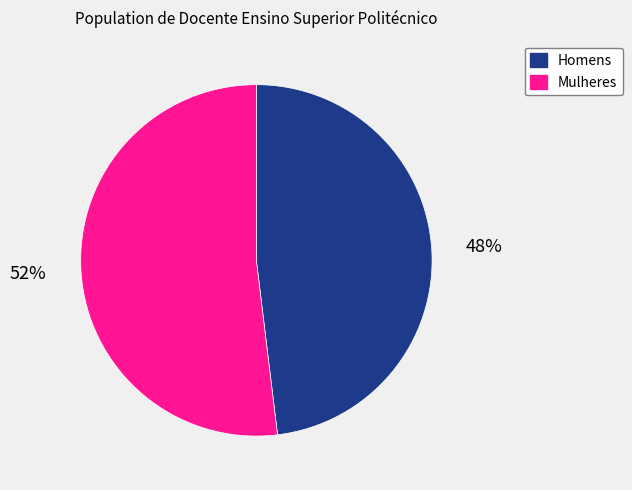

To the nearest percent, what is the difference between the largest and smallest slice percentages?

4%